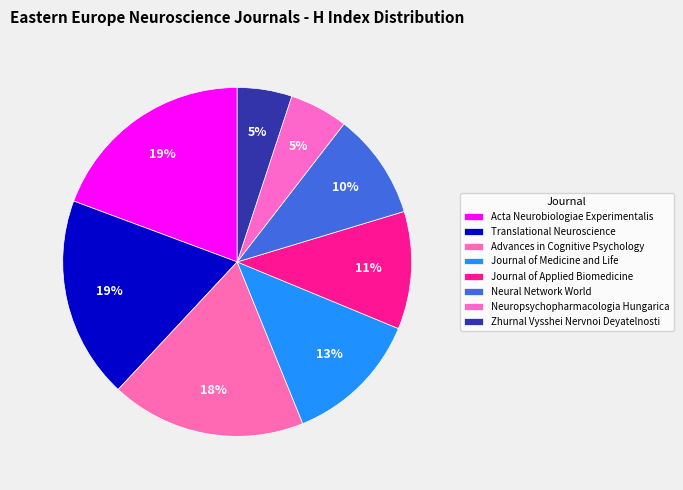

Combined, what portion of the pie is Translational Neuroscience and Acta Neurobiologiae Experimentalis?

38.1%